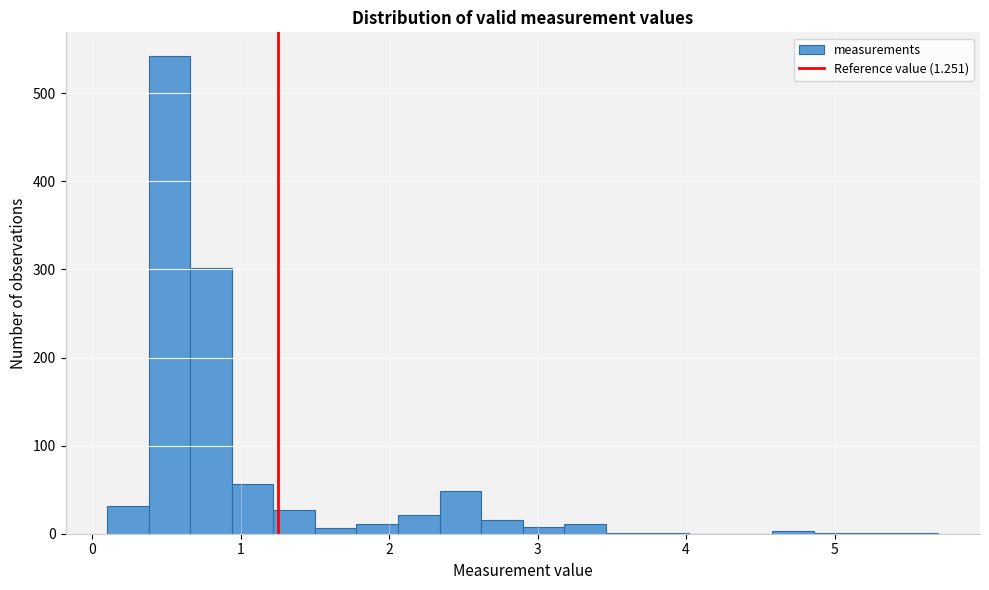

Read against the x-axis, roughly where is the centre of the tallest bar?

0.5